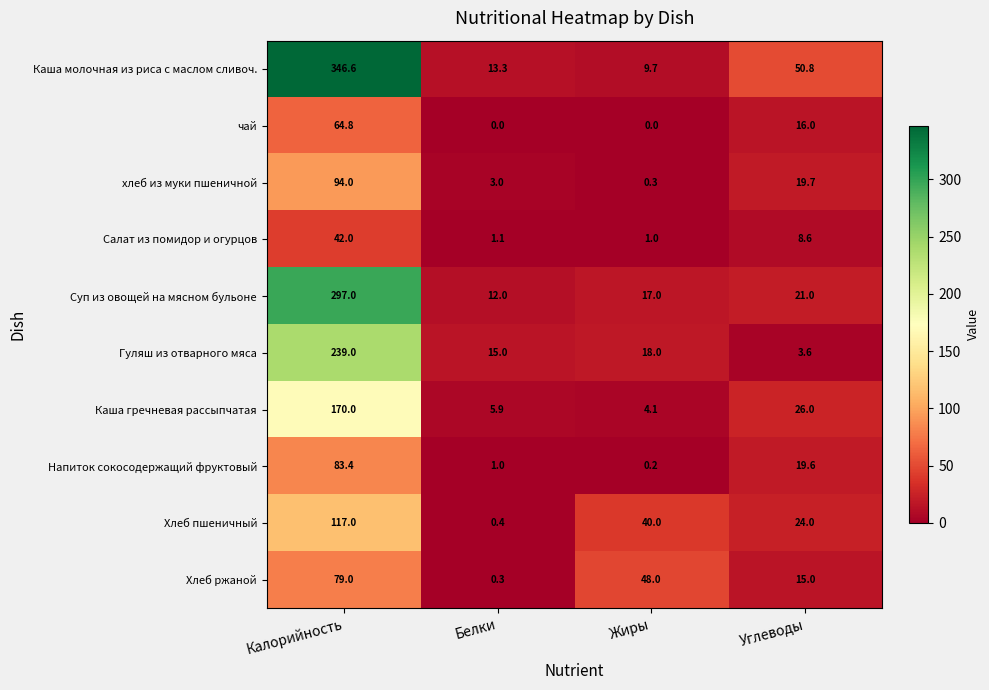

How many distinct data groups are displayed?

10